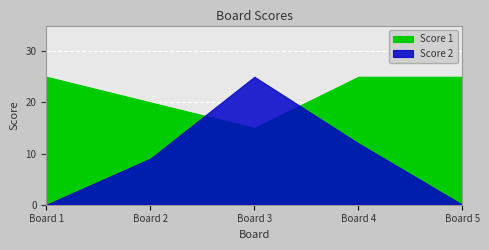

Which category has the highest value across all series?

1